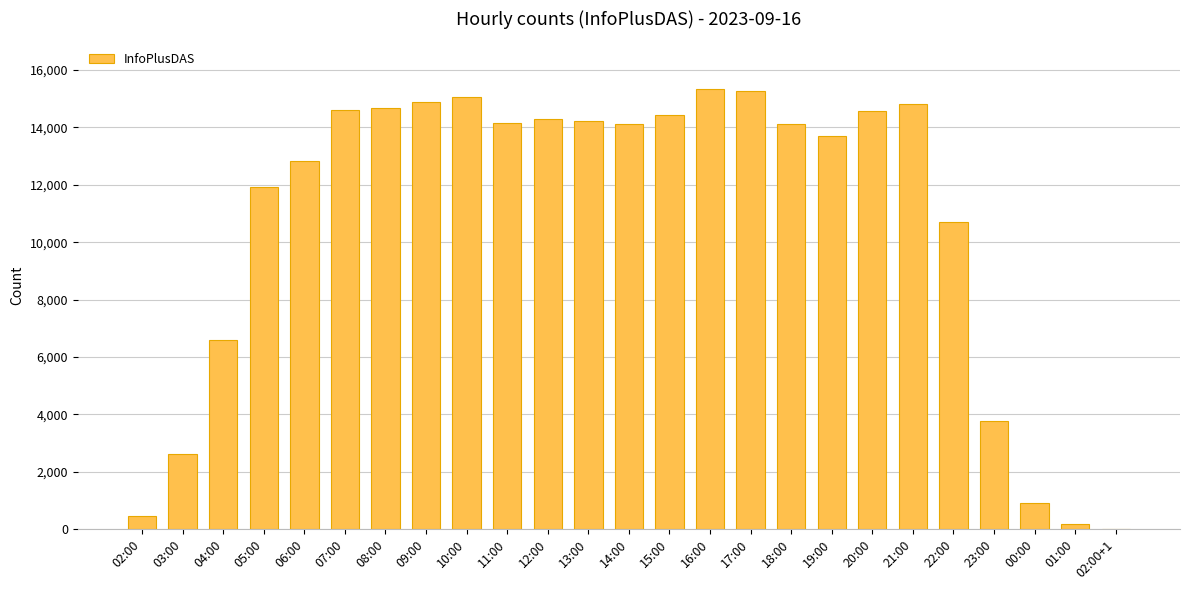

Which has a higher value, 19:00 or 11:00?

11:00